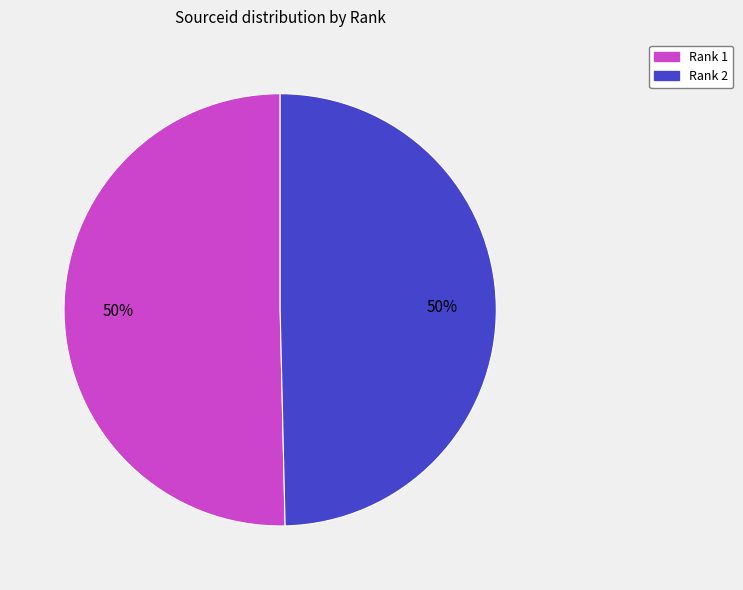

To the nearest percent, what is the average slice percentage?

50%